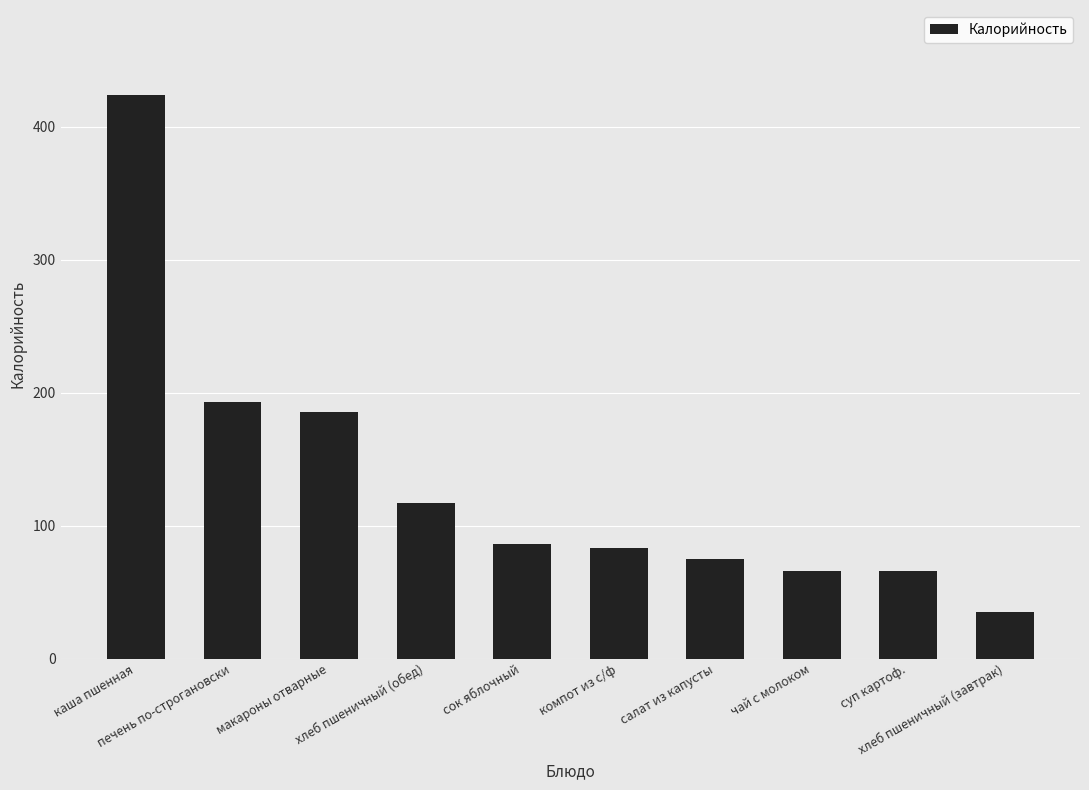

Is it true that the value at салат из капусты is 75.2?

True